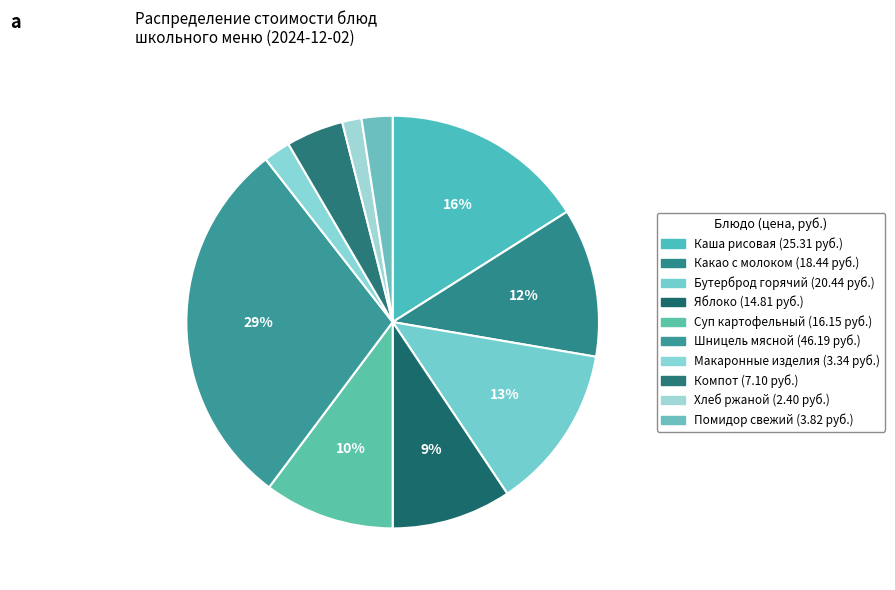

Count the number of slices in the pie.

10